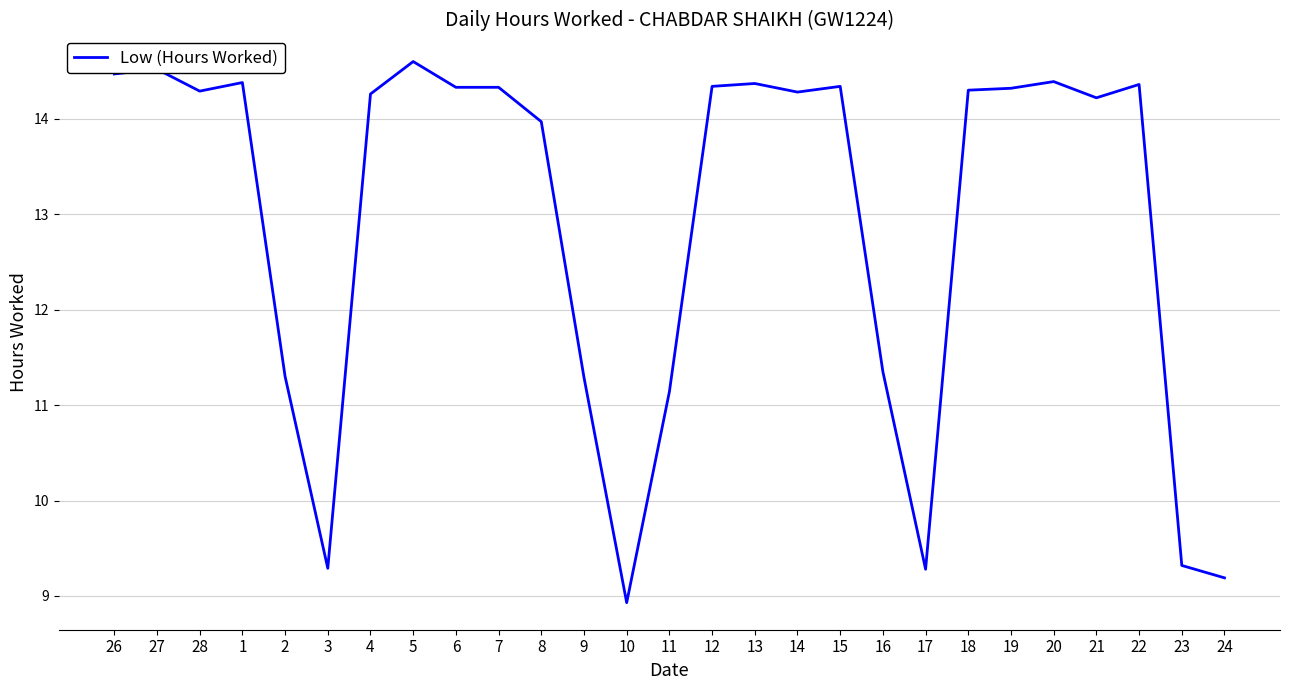

What position from the right is 16?

9